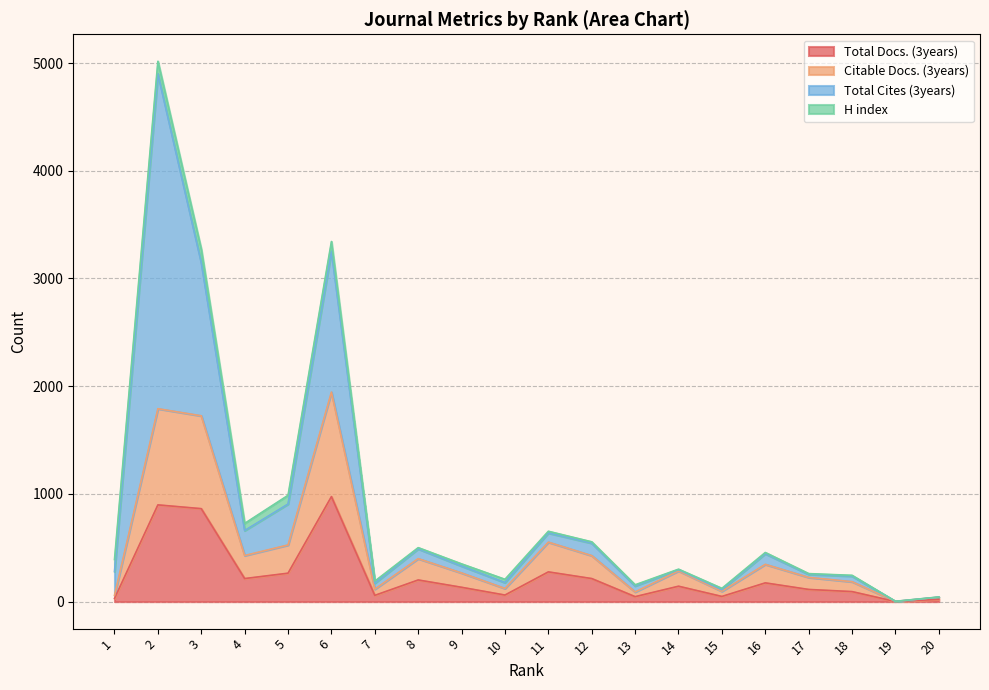

Where is the first local minimum for Citable Docs. (3years)?

4